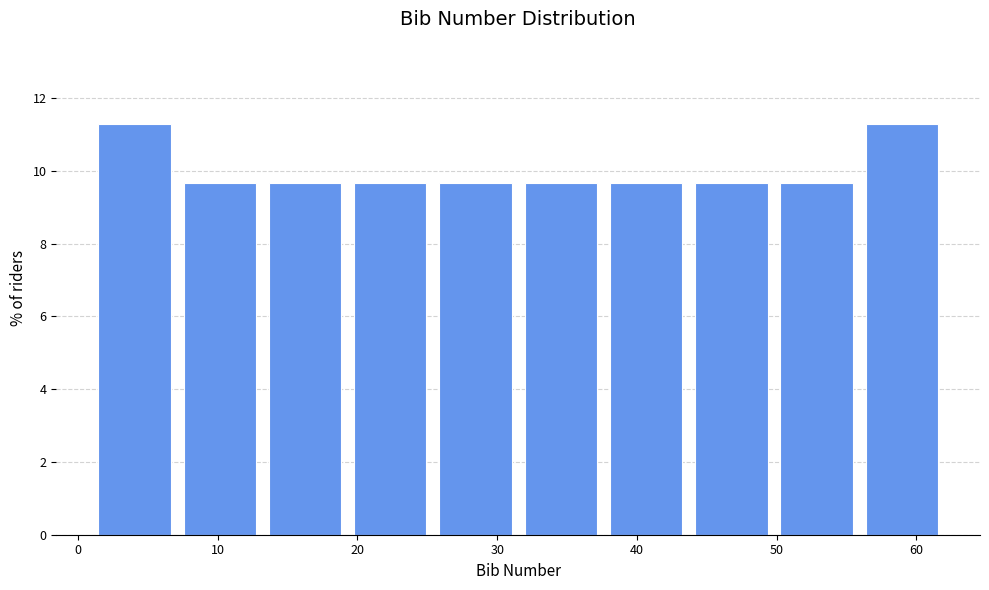

What is the height of the bar covering 55.9 to 62.0 on the x-axis? Neither the bar edges nor the heights are printed on the chart, so give them approximately, as read against the axes.

11.2